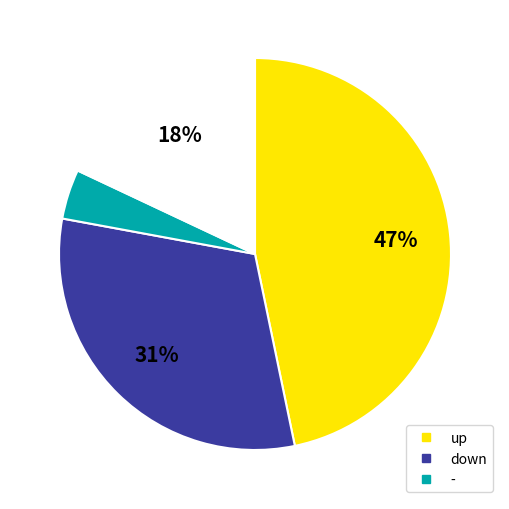

To the nearest percent, what is the difference between the largest and smallest slice percentages?

43%